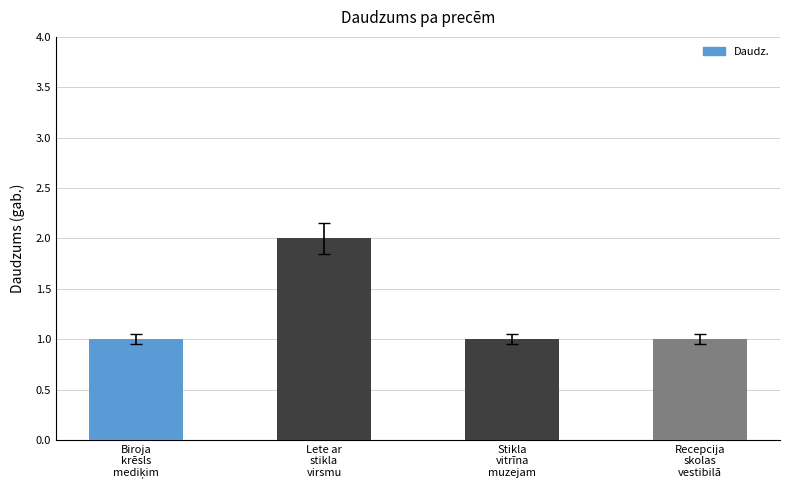

What position from the left is Recepcija
skolas
vestibilā?

4